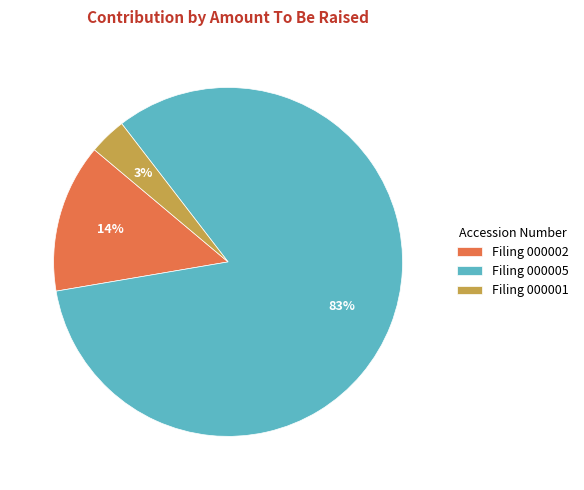

Rank the categories by value from lowest to highest.

Filing 000001, Filing 000002, Filing 000005